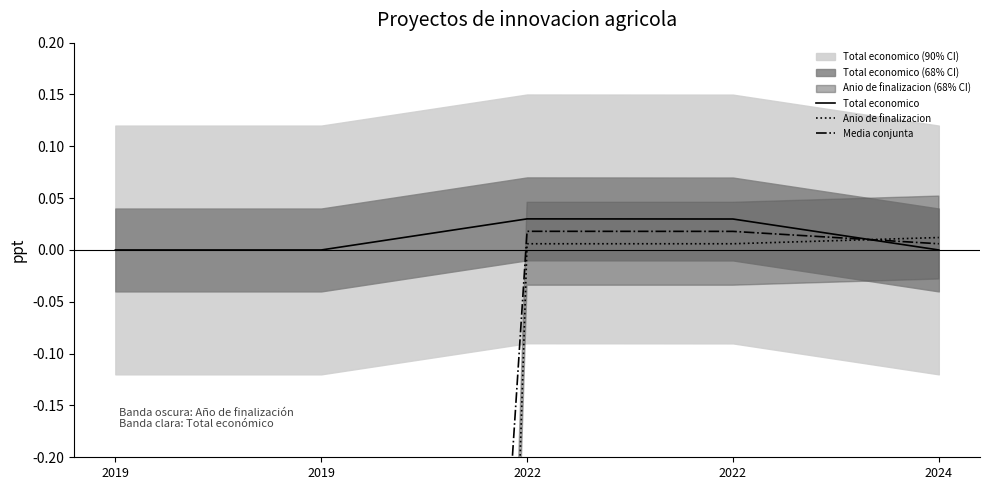

What is the value of the Anio de finalizacion point at the 2nd from the left?

-6.1